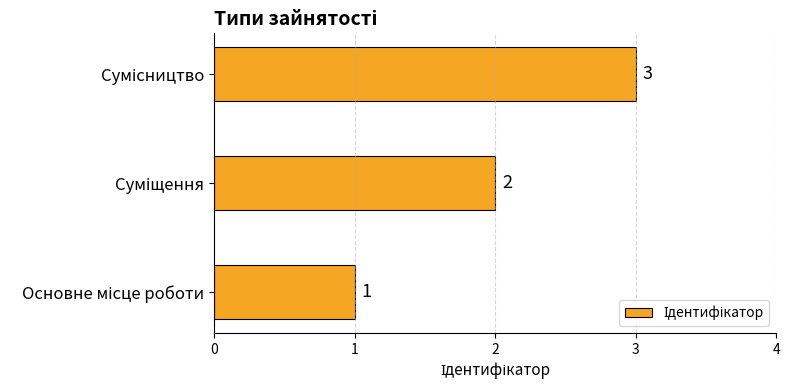

How many categories are shown in the chart?

3